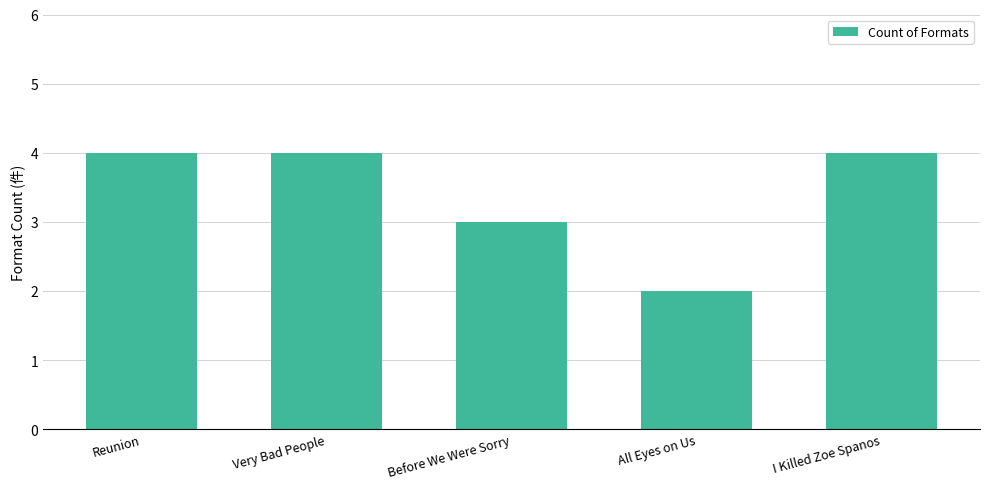

Is it true that the value at Reunion is 4?

True